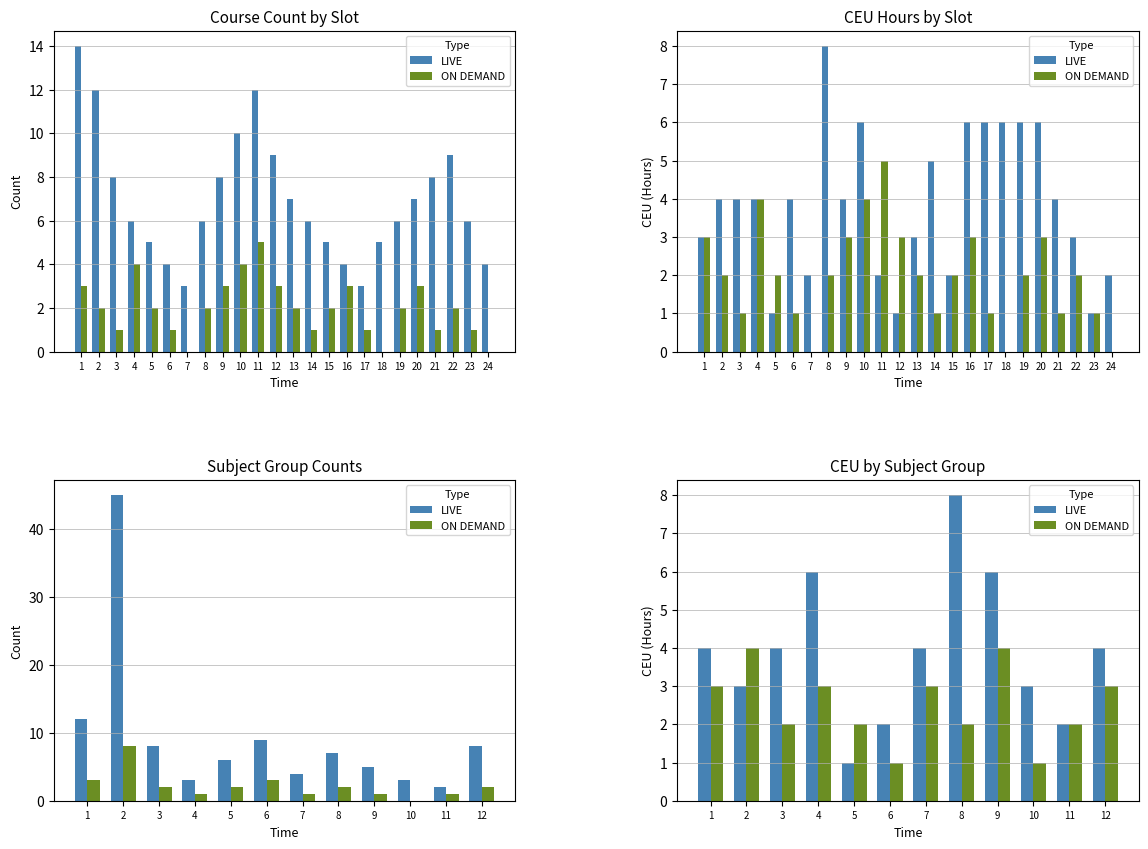

List the series in order of their peak value, highest first.

LIVE, ON DEMAND